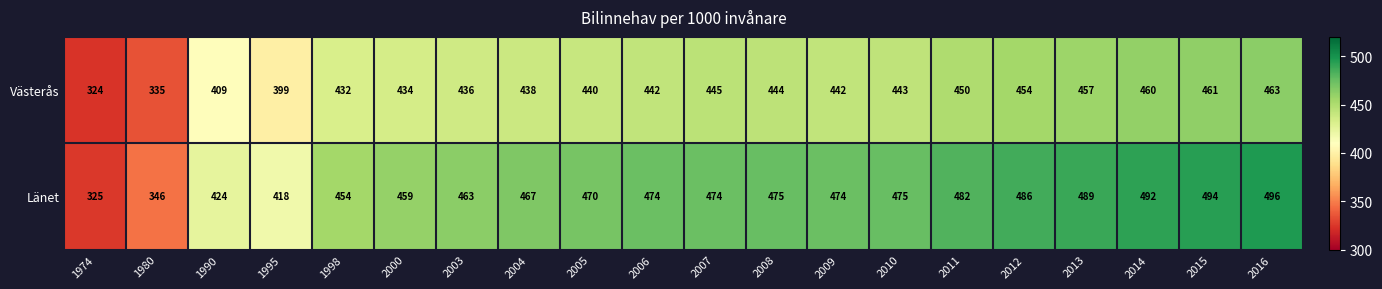

The value of Västerås at 2007 is 201. True or false?

False